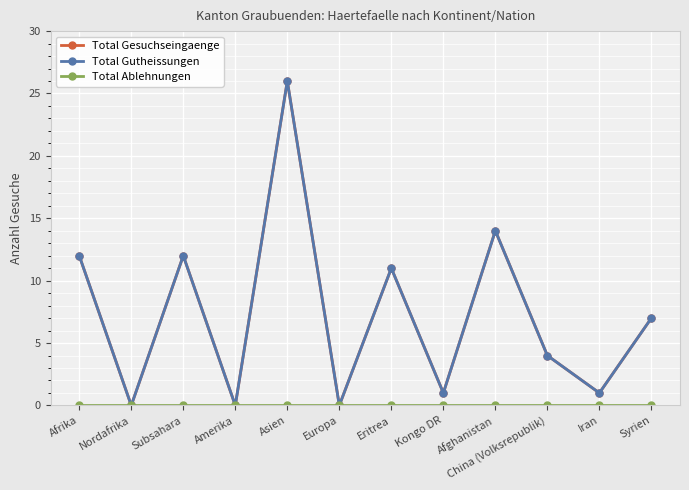

What is the label of the 3rd point from the right?

China (Volksrepublik)